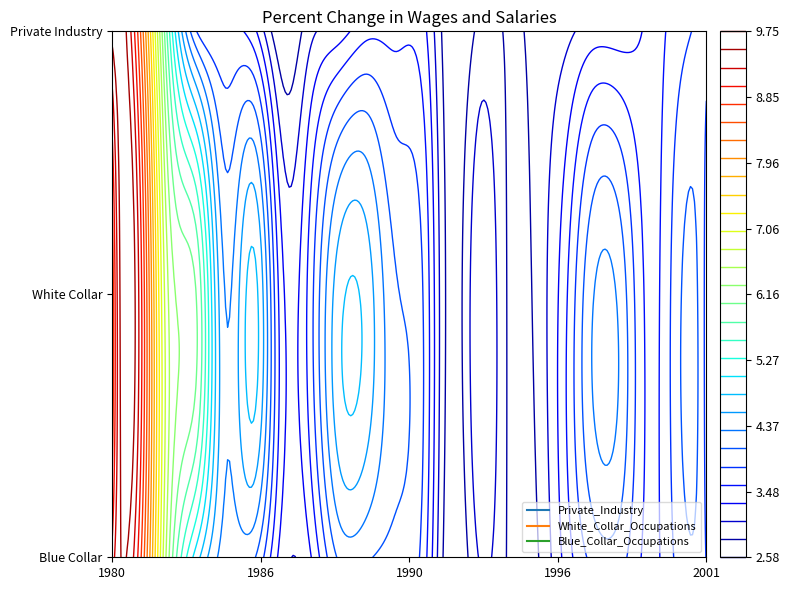

What is the average value of the Blue_Collar_Occupations series?

3.9